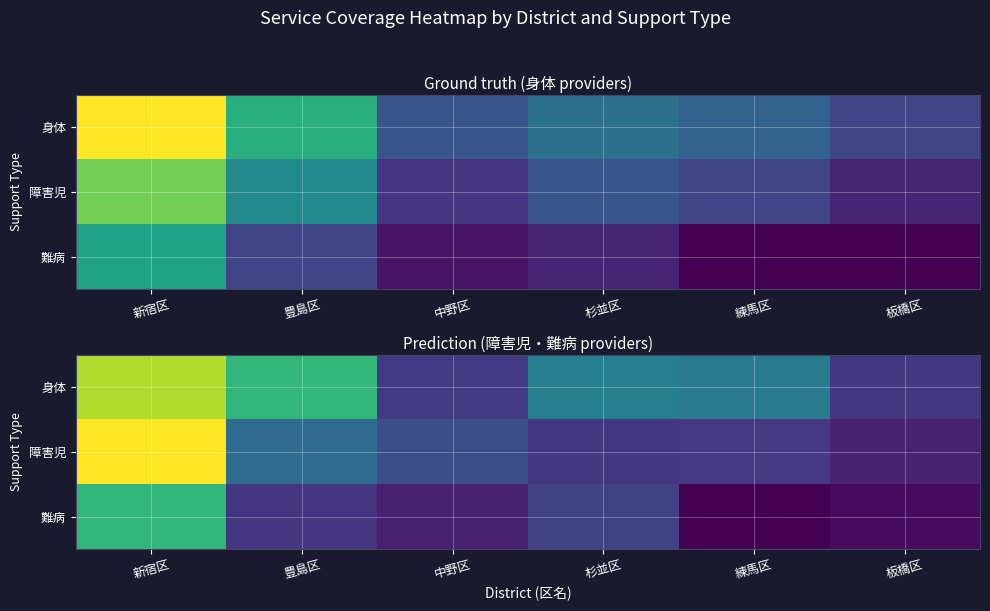

At how many categories does at least one series exceed 4?

6